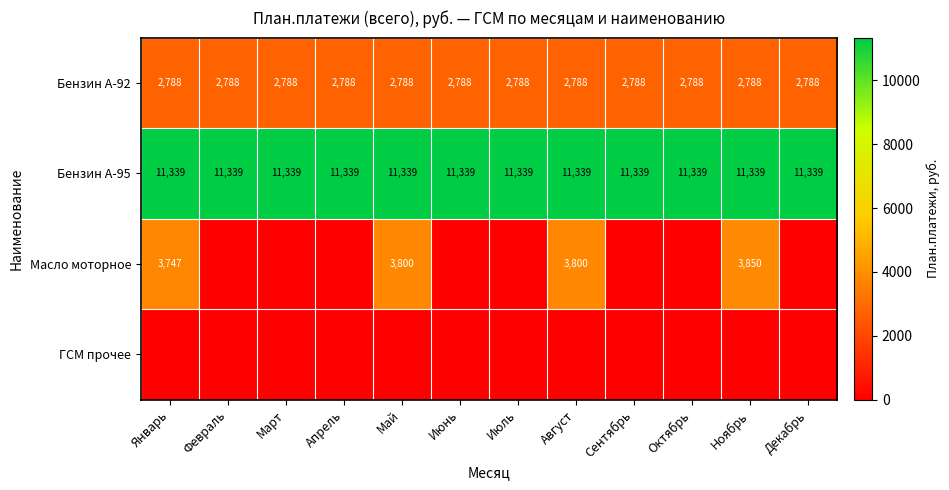

Between Июль and Февраль, which is larger?

Июль